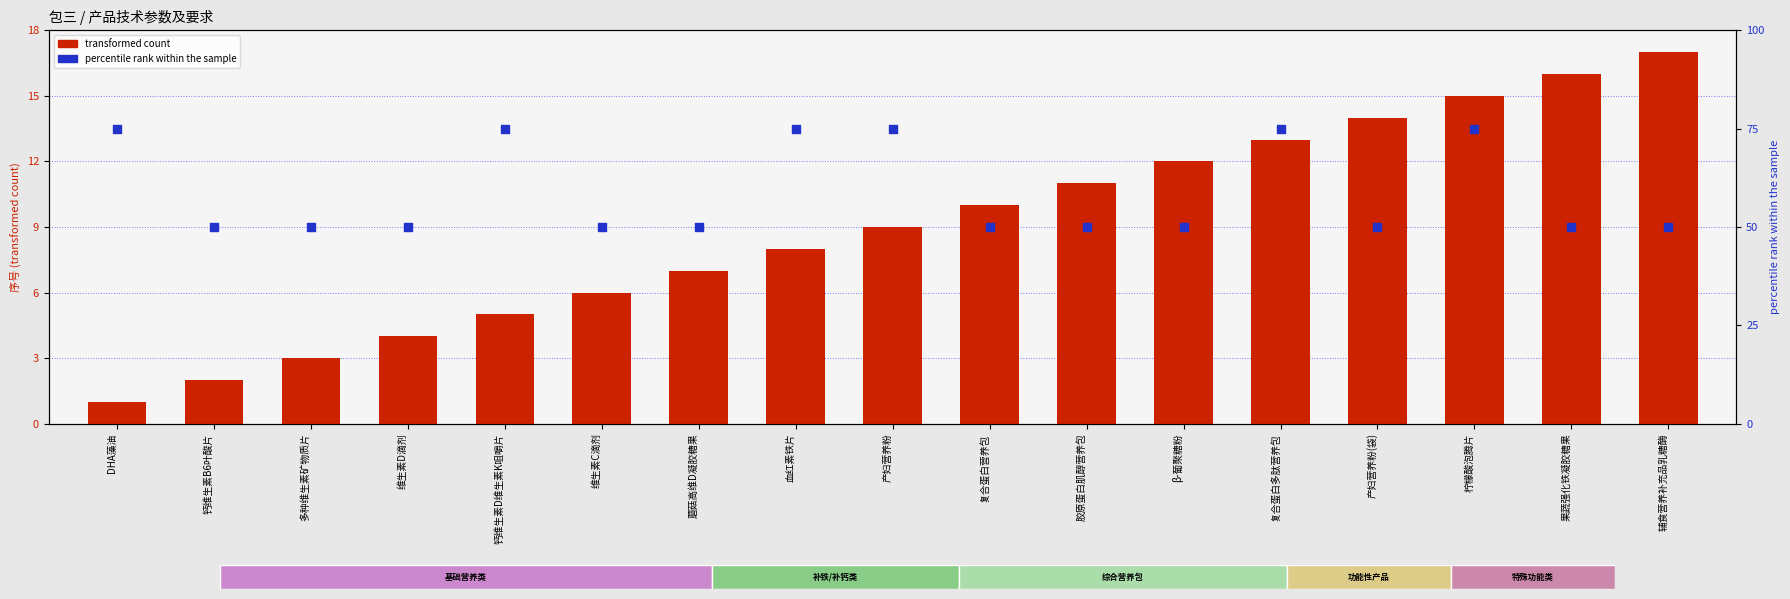

Which series has the largest Y range (max minus min)?

percentile rank within the sample